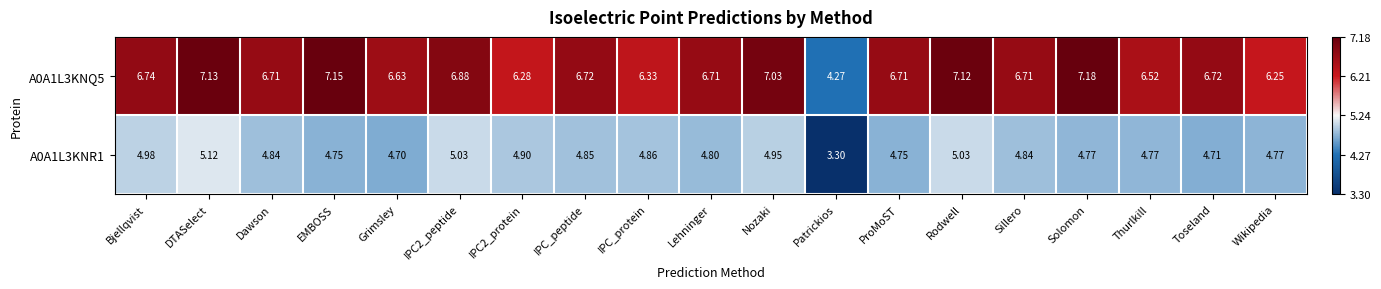

At which label is A0A1L3KNQ5 closest to 5?

Patrickios